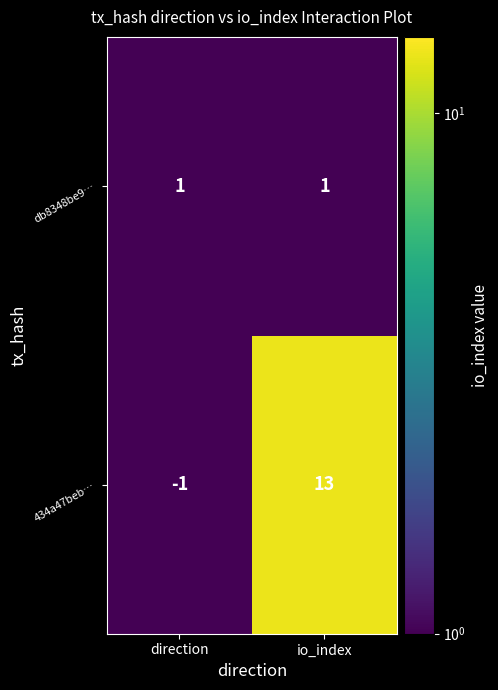

What is the total value across all series at io_index?

14